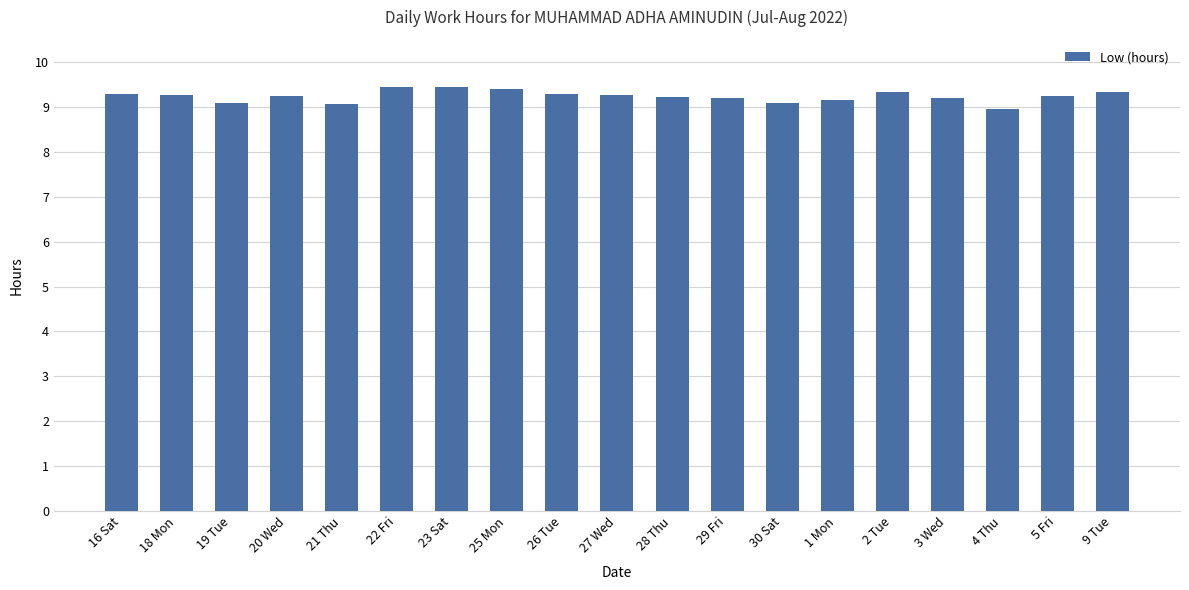

What is the average value?

9.2